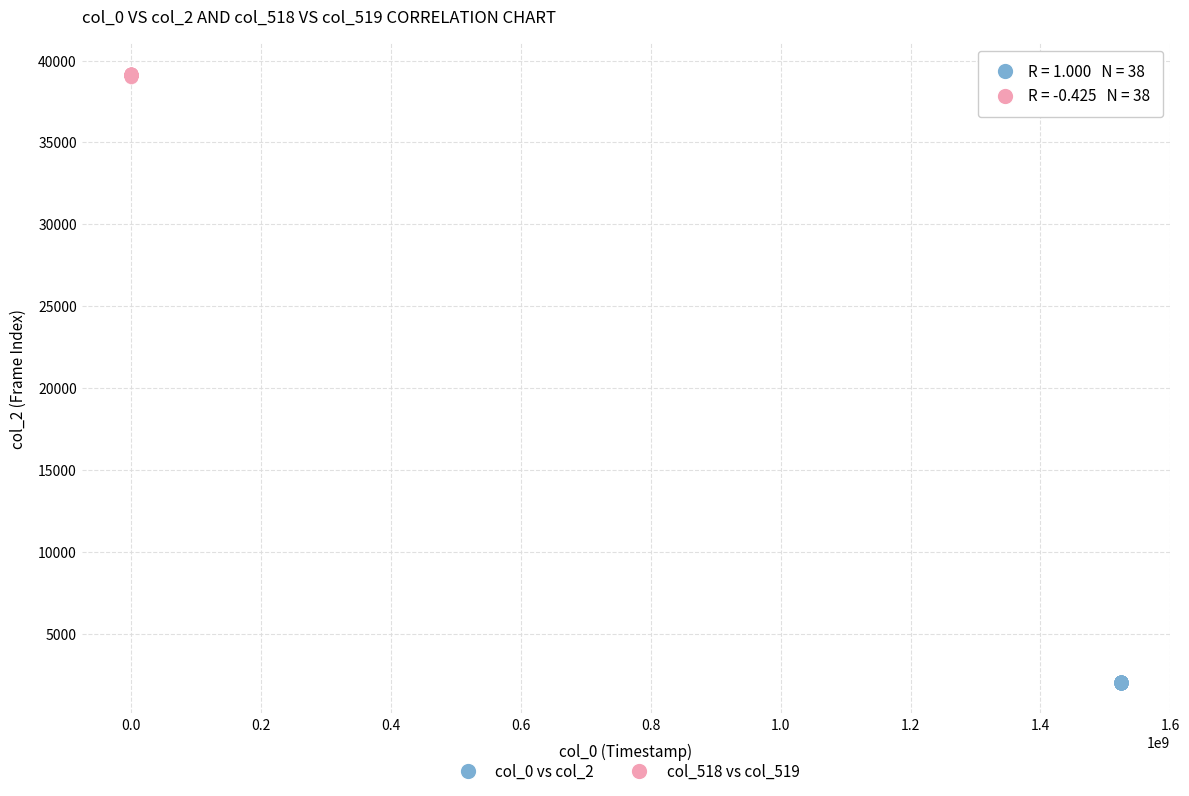

Which series reaches the maximum Y coordinate?

col_518 vs col_519